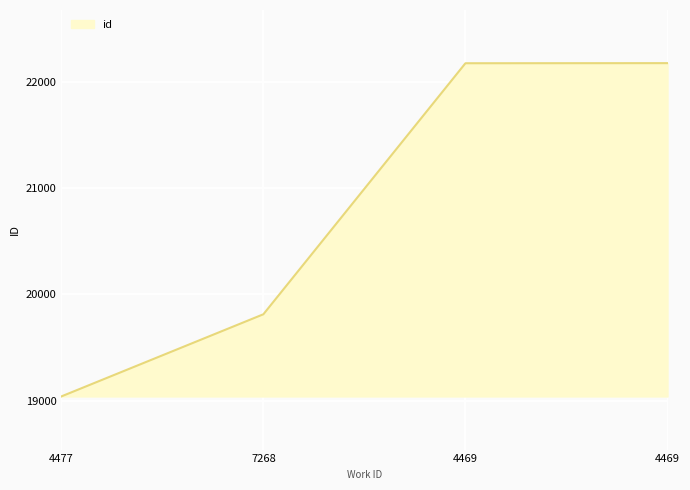

Rank the categories by value from lowest to highest.

4477, 7268, 4469, 4469